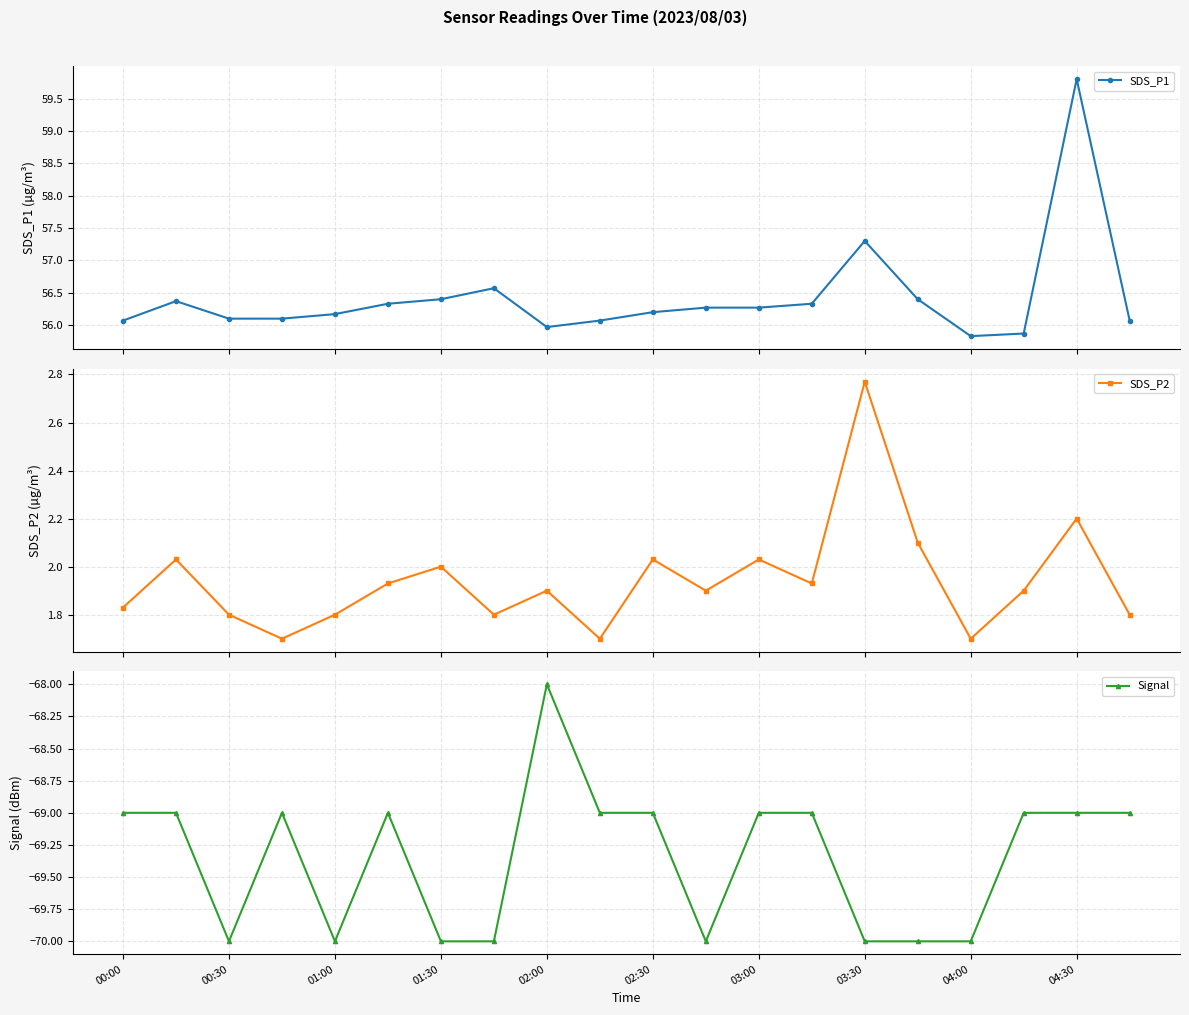

Which series has the largest total across all categories?

SDS_P1